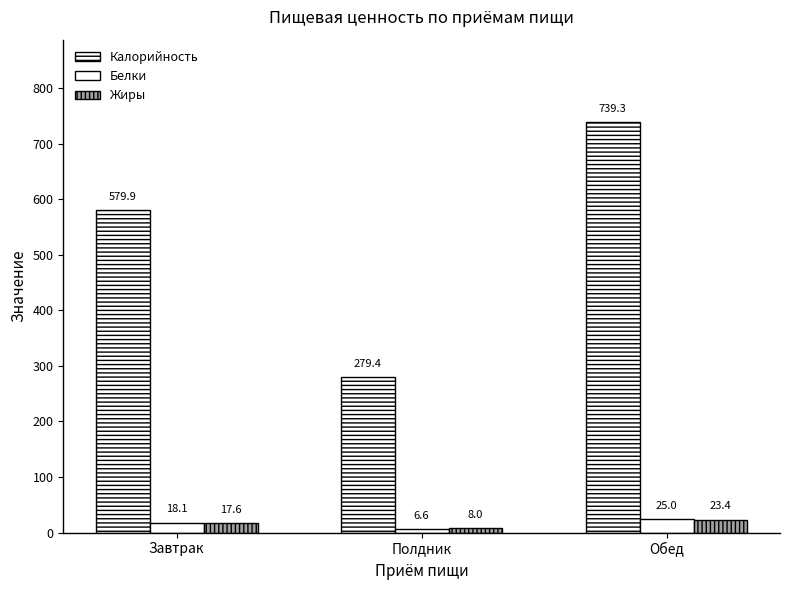

Are the bars grouped side by side (vs. stacked)?

Yes